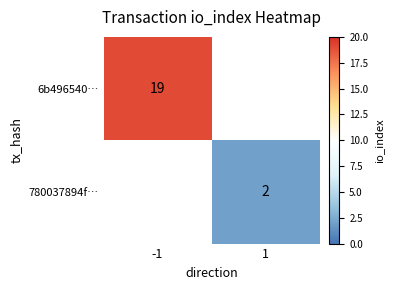

The 6b496540… series shows 19 at -1. True or false?

True